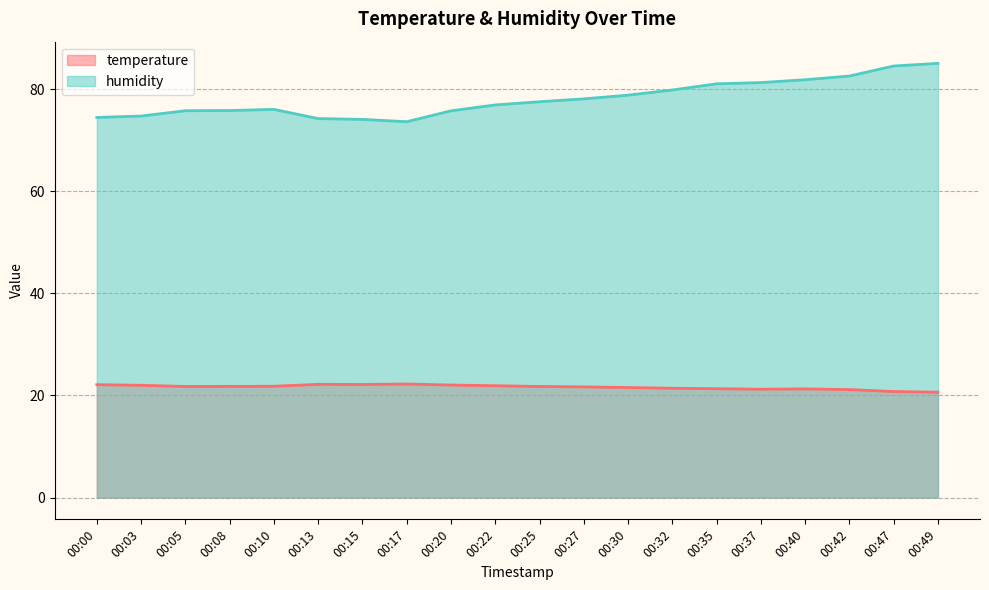

Is it true that humidity equals 129.9 at 00:08?

False